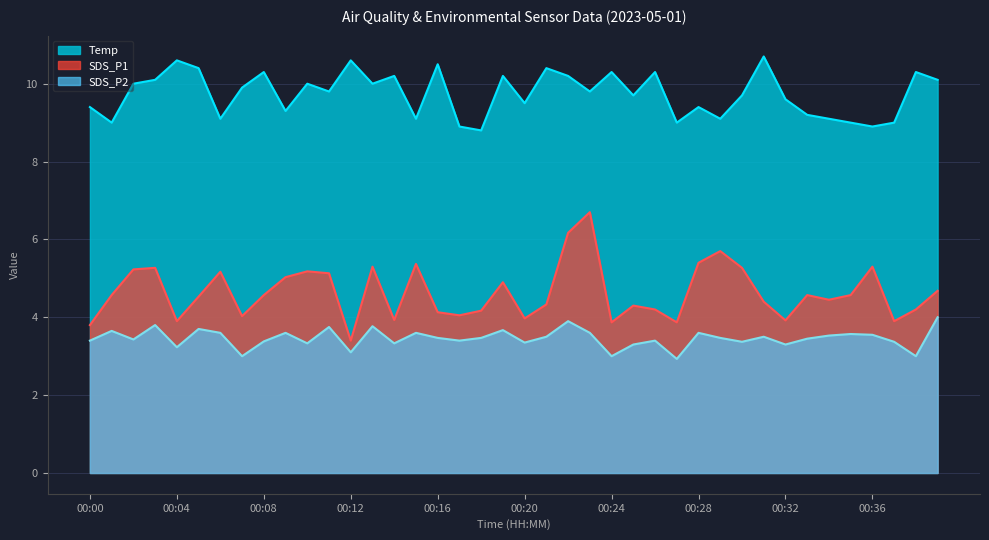

At 00:04, list the series in order from largest to smallest.

Temp, SDS_P1, SDS_P2